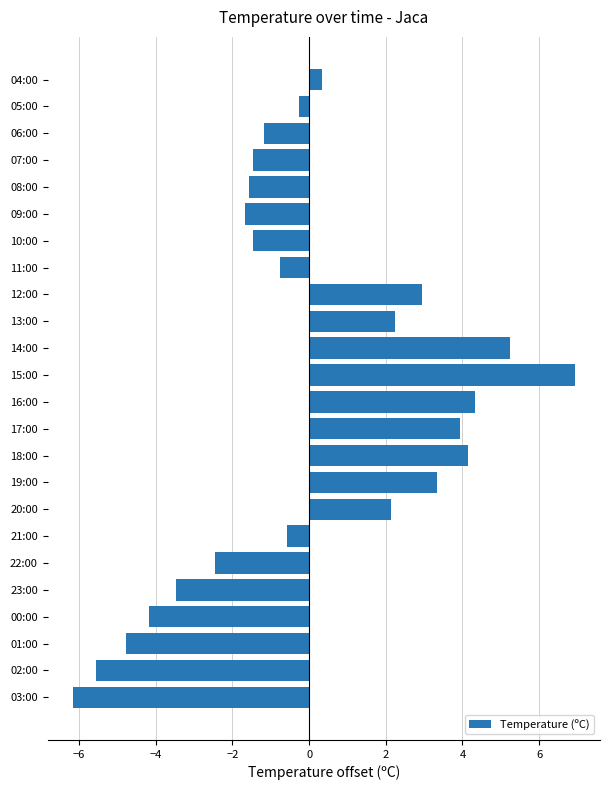

What is the change in value from 00:00 to 21:00?

+3.6